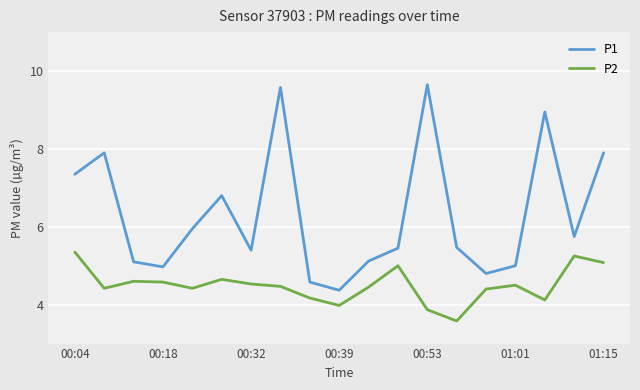

True or false: P1 has more than 2 interior local peaks.

True